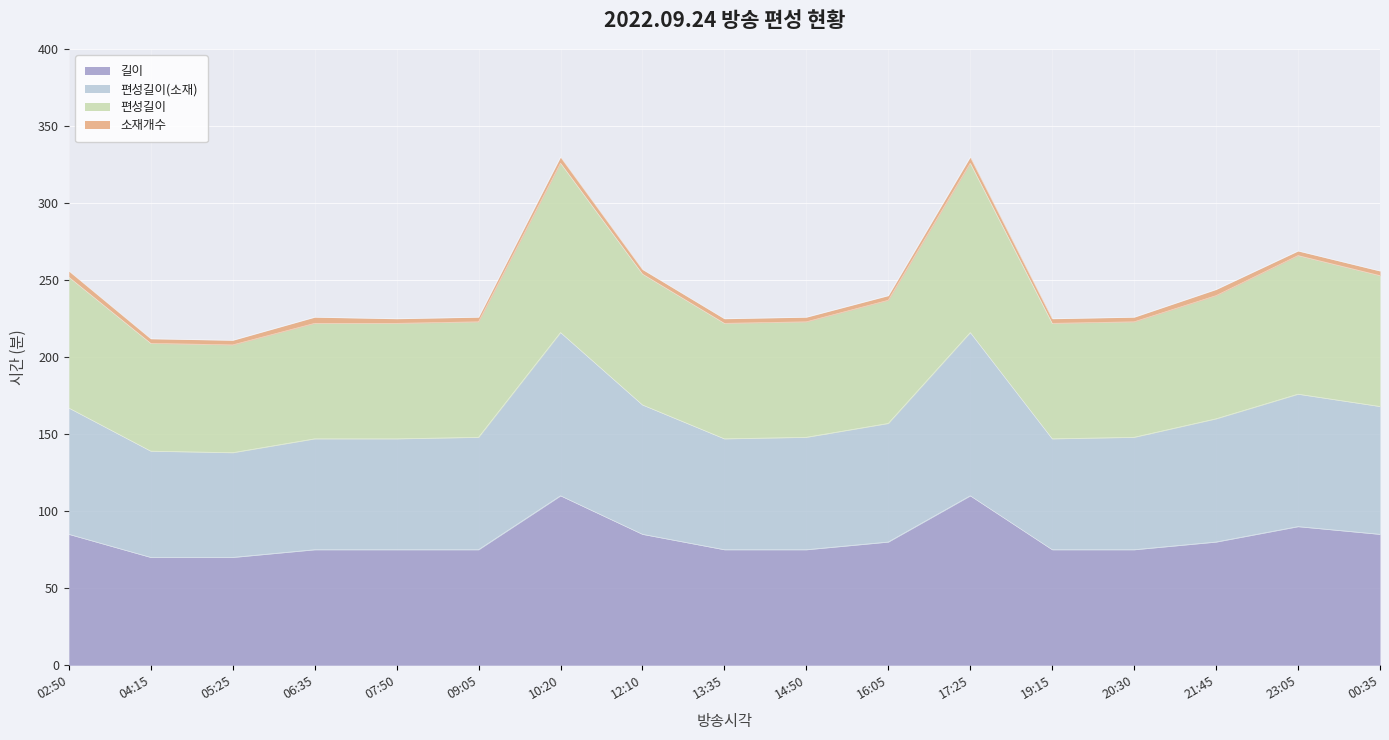

True or false: 편성길이(소재) and 길이 cross at least once.

False